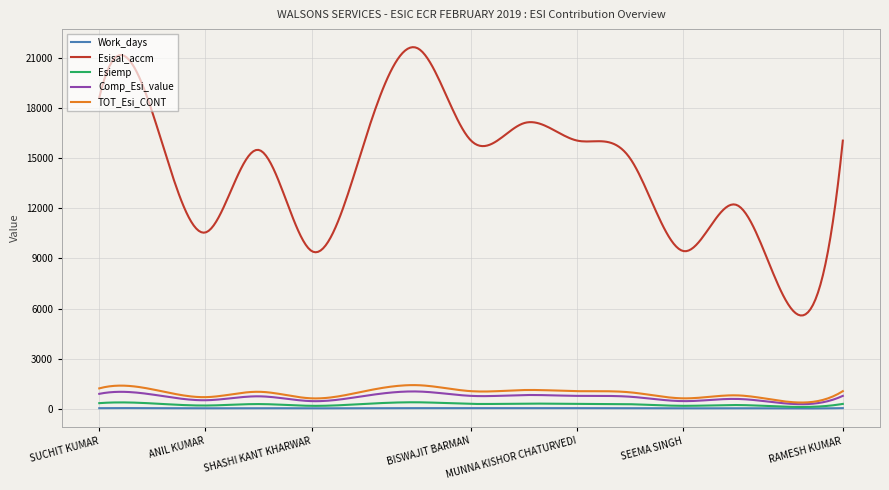

What is the difference between the maximum and minimum values in the Esiemp series?

280.5